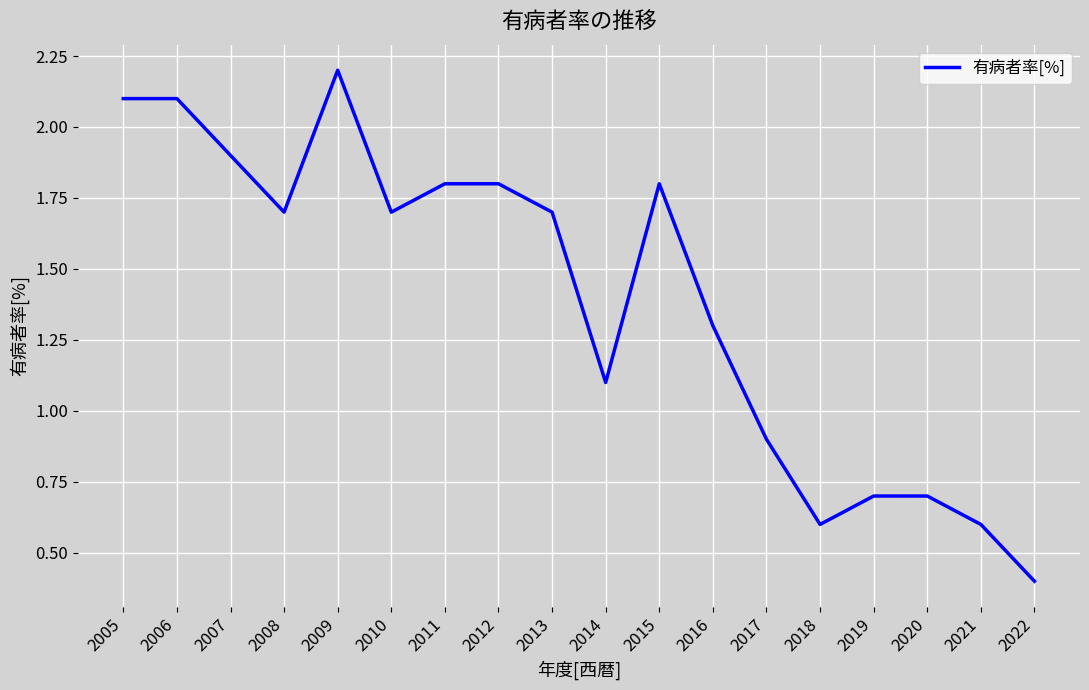

What is the maximum value shown in the chart?

2.2